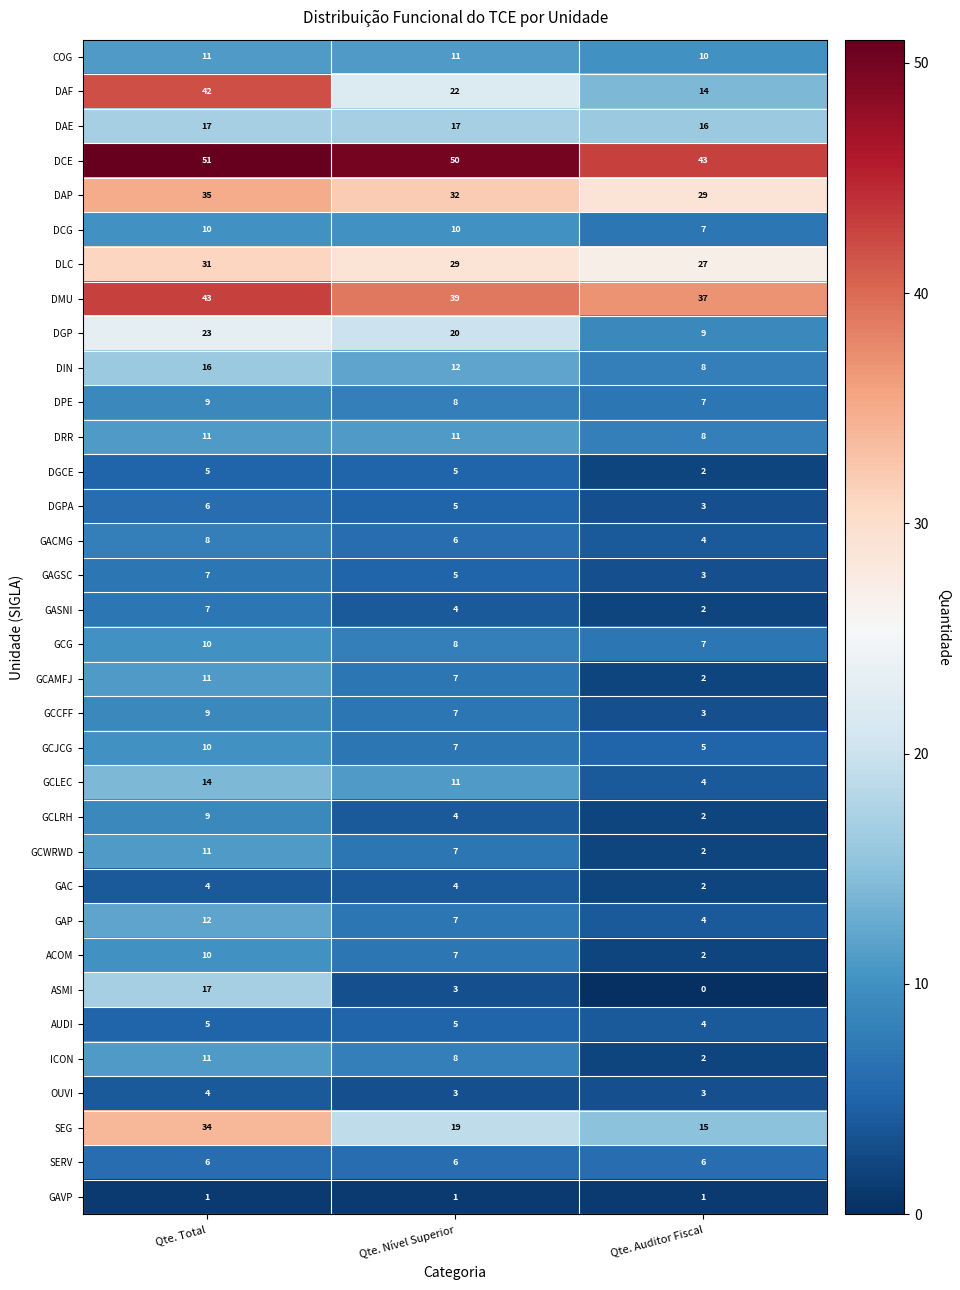

What is the sum of the DPE values at Qte. Auditor Fiscal and Qte. Nível Superior?

15